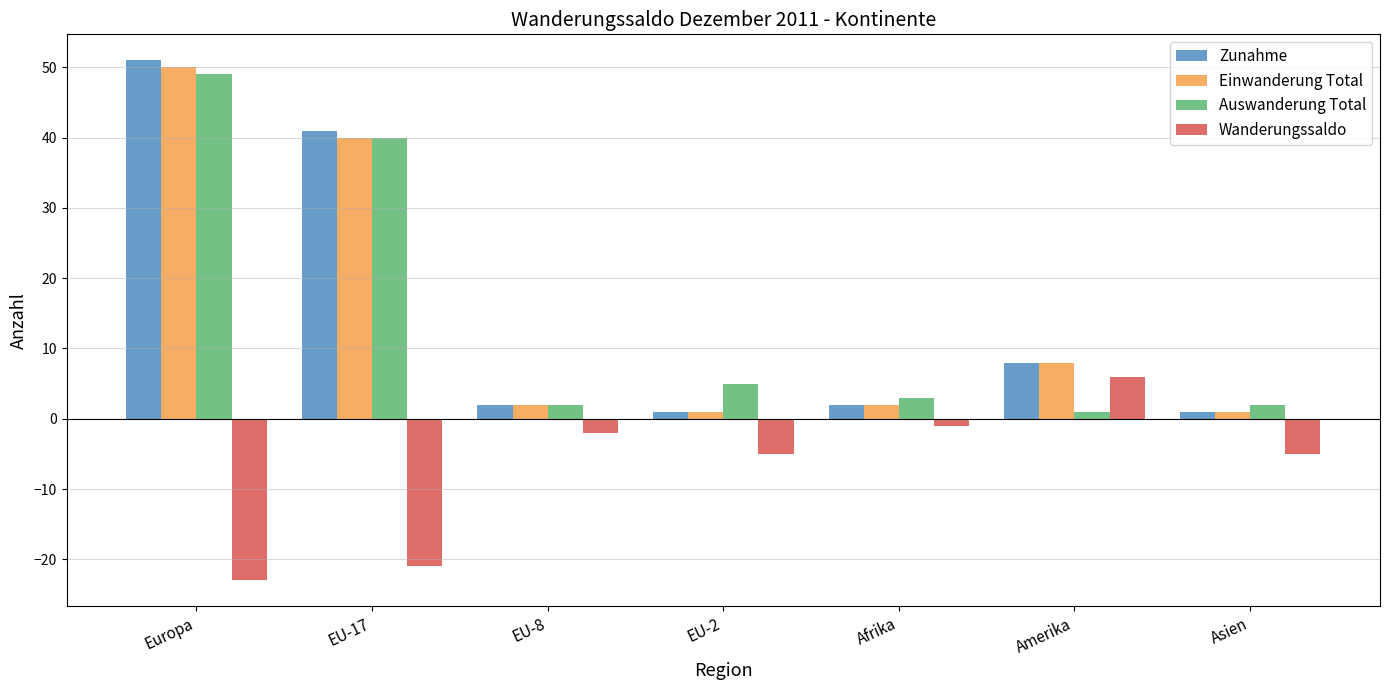

Reading left to right, extract all data points from this chart.

Zunahme: Europa=51	EU-17=41	EU-8=2	EU-2=1	Afrika=2	Amerika=8	Asien=1
Einwanderung Total: Europa=50	EU-17=40	EU-8=2	EU-2=1	Afrika=2	Amerika=8	Asien=1
Auswanderung Total: Europa=49	EU-17=40	EU-8=2	EU-2=5	Afrika=3	Amerika=1	Asien=2
Wanderungssaldo: Europa=-23	EU-17=-21	EU-8=-2	EU-2=-5	Afrika=-1	Amerika=6	Asien=-5